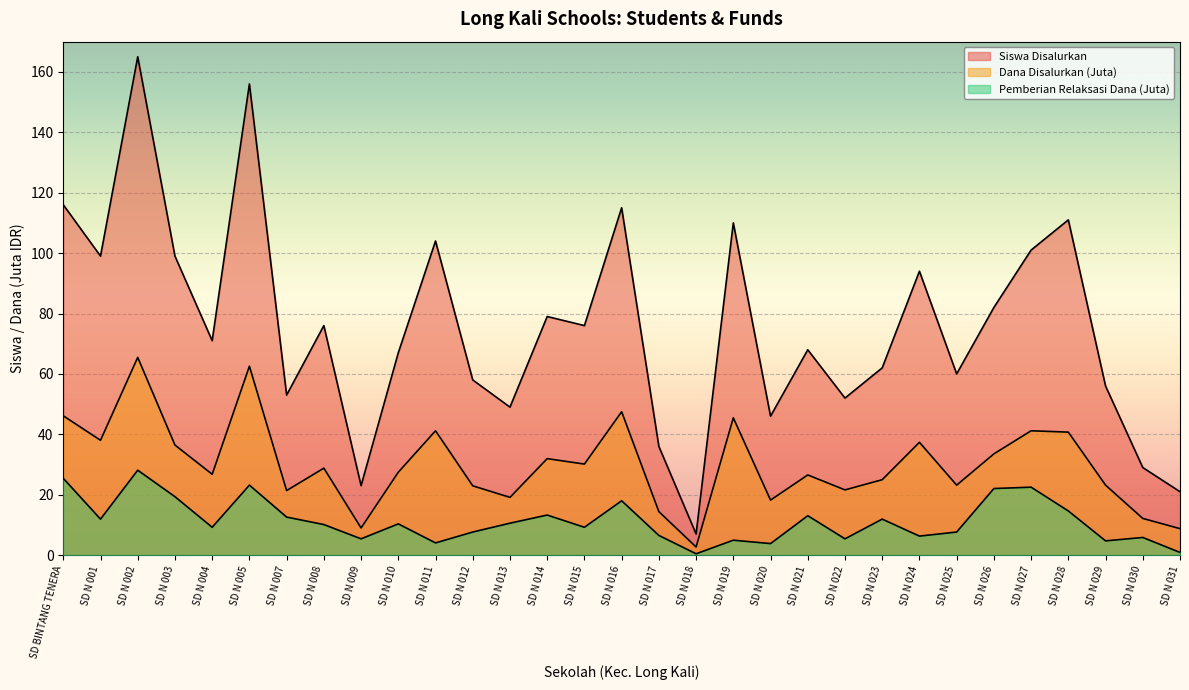

What is the average value of the Dana Disalurkan (Juta) series?

30.0